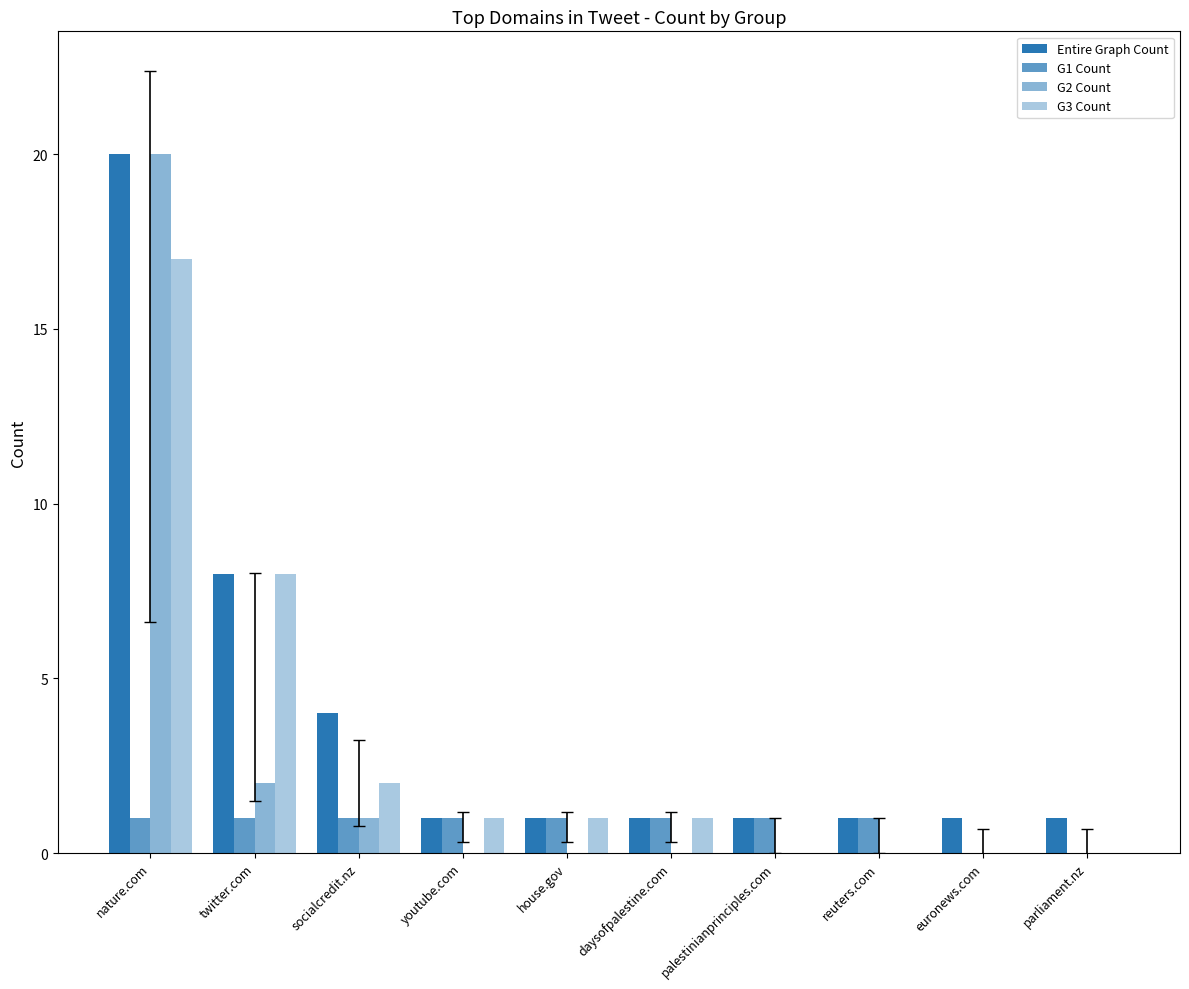

Count the number of categories in the chart.

10